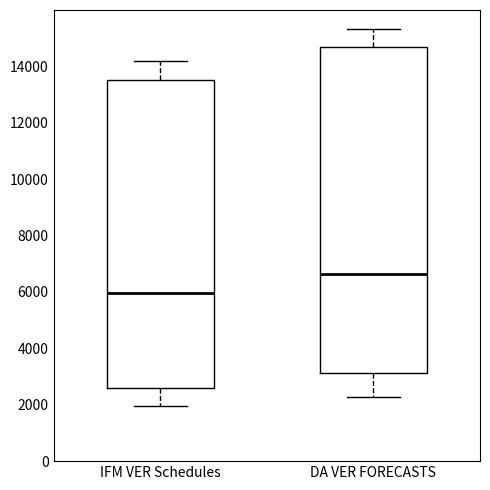

Where does the median line of the box for DA VER FORECASTS sit on the y-axis? The values are not printed on the chart, so give them approximately, as read against the axis.

6600